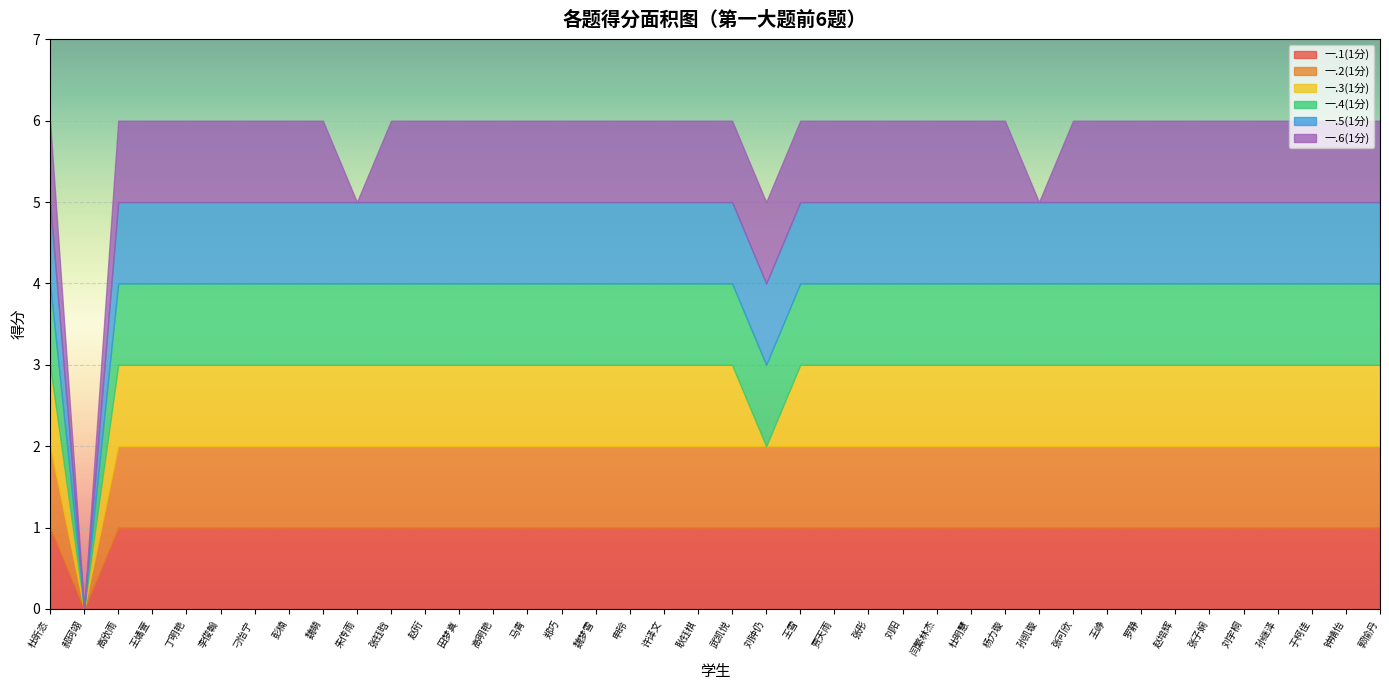

What is the value of the 一.5(1分) point at the 15th from the left?

1